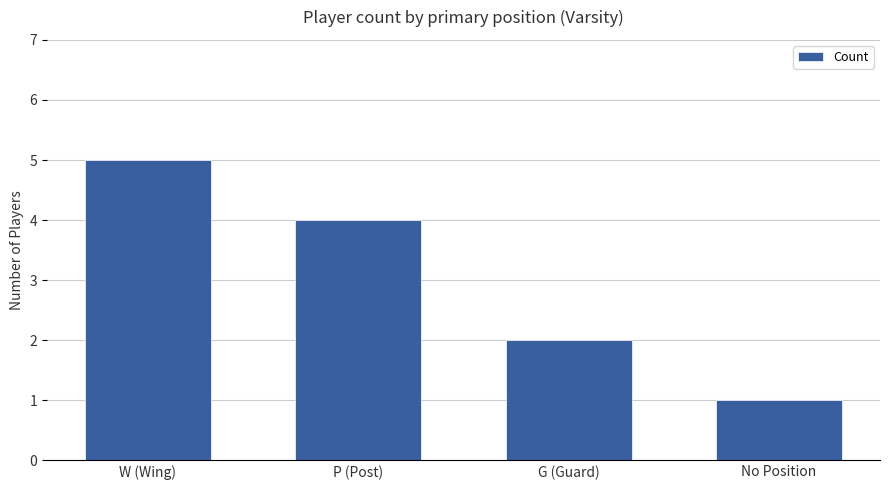

Does the chart contain any negative values?

No